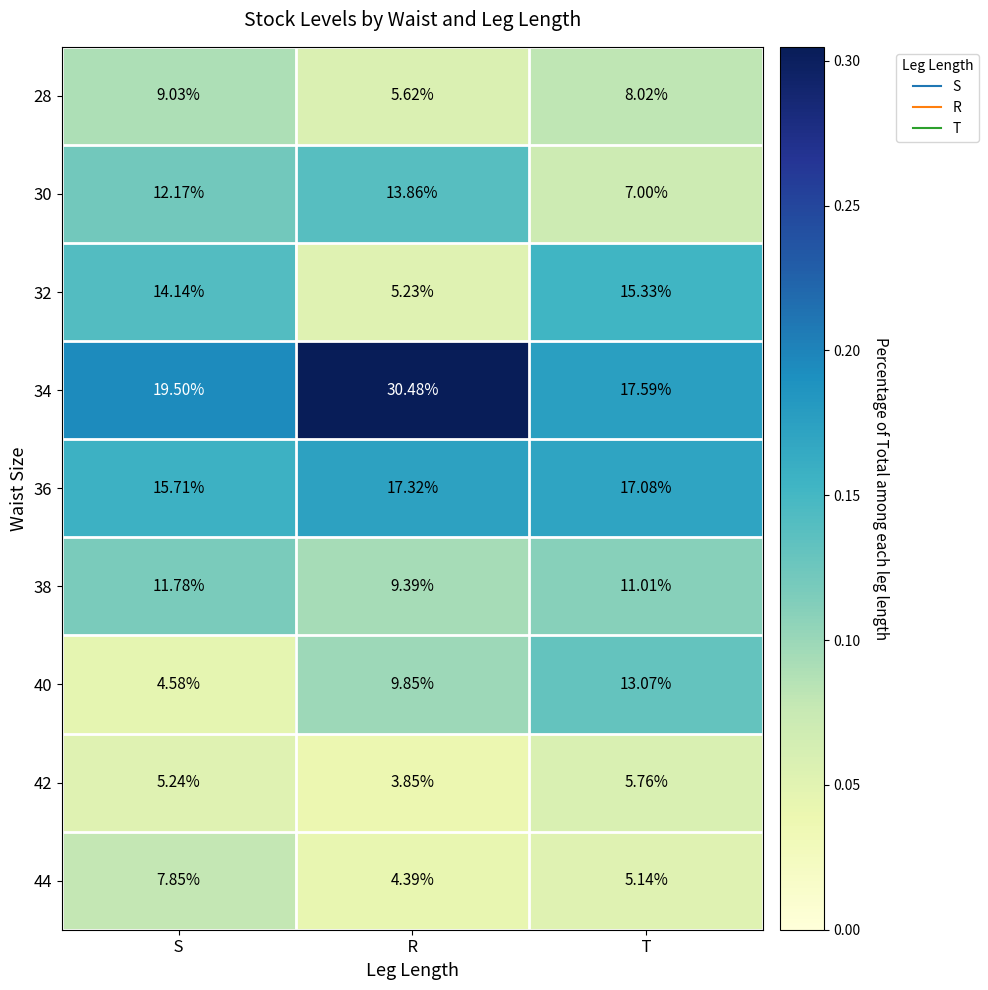

Which series has the widest spread of values?

34